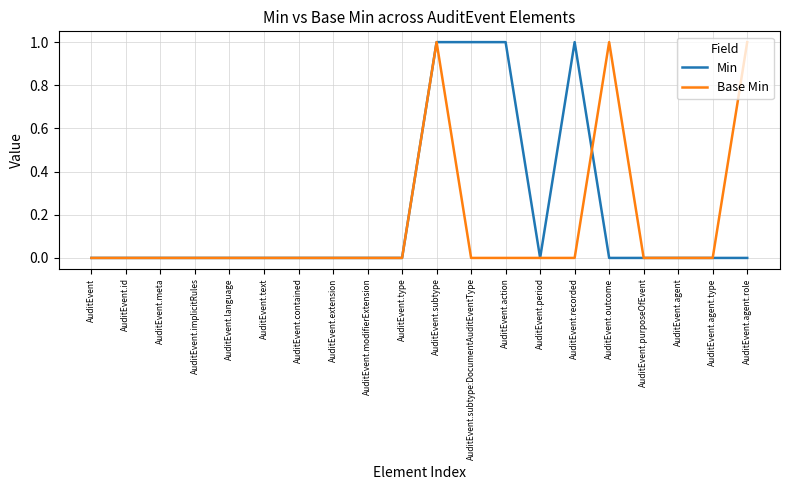

At which category is the sum across all series the highest?

AuditEvent.subtype